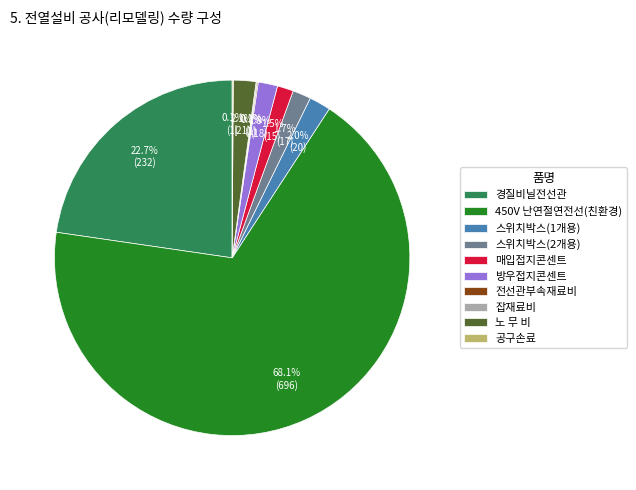

Combined, do 매입접지콘센트 and 방우접지콘센트 account for over 50%?

No